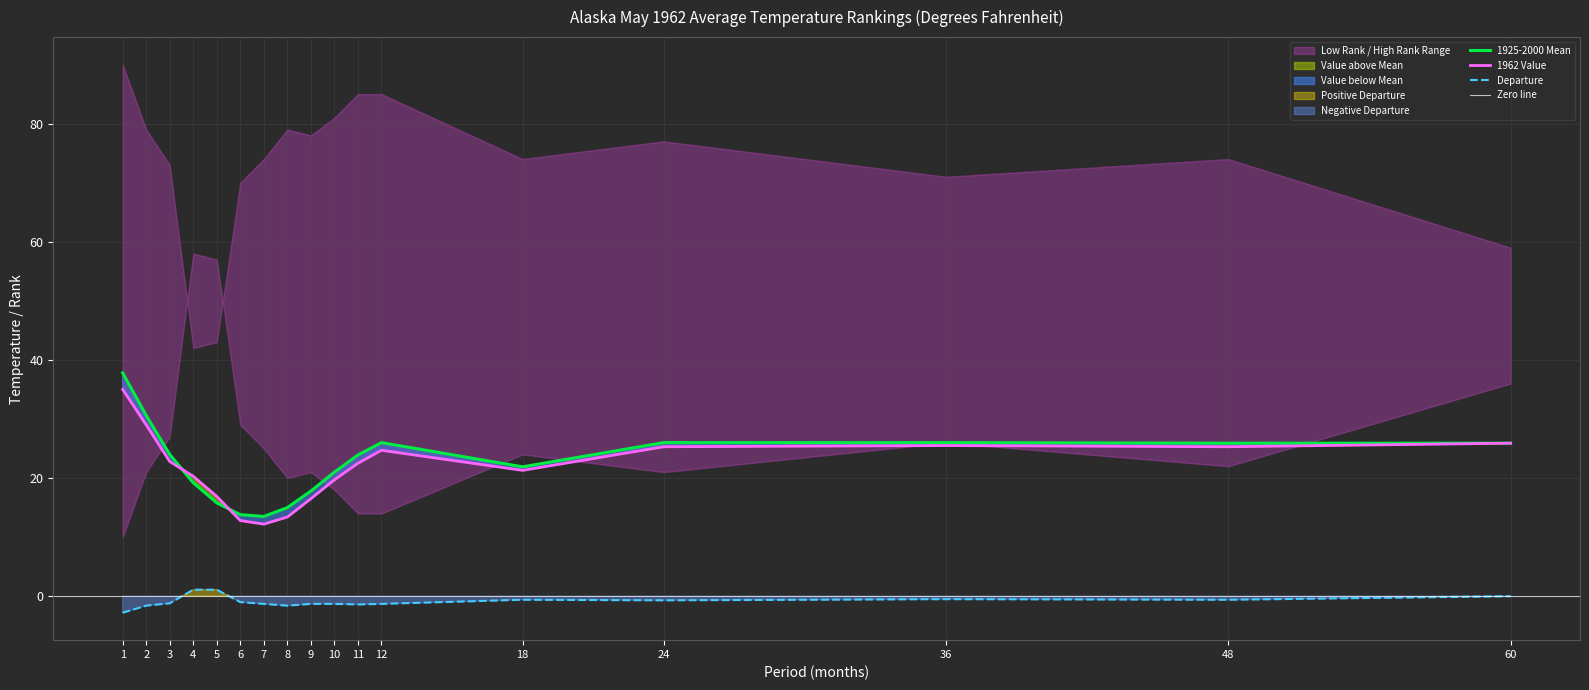

How many series are shown in this chart?

3